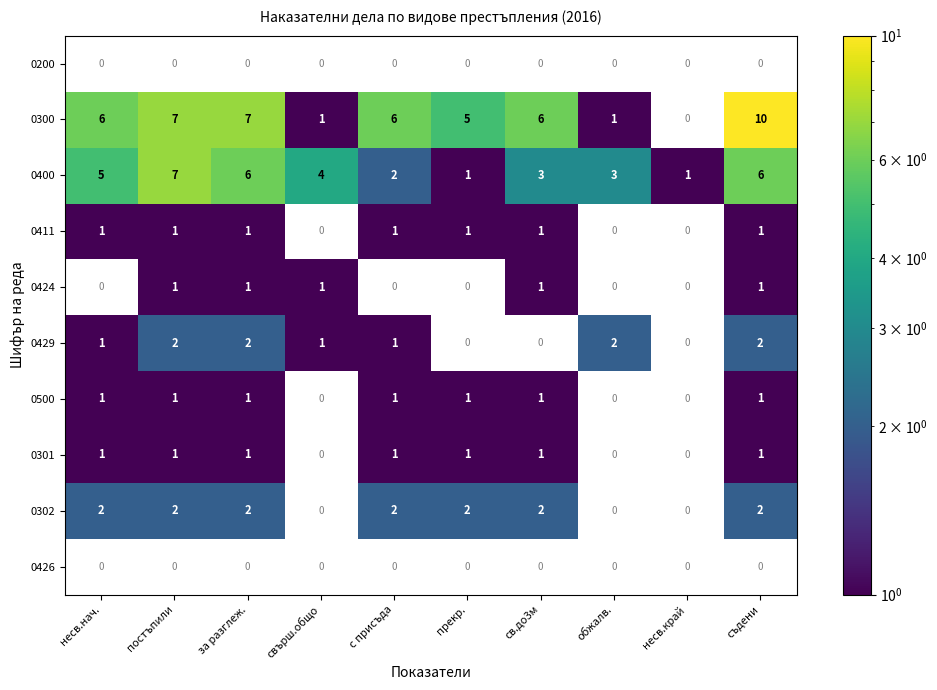

How many data points in 0400 are less than 4?

5